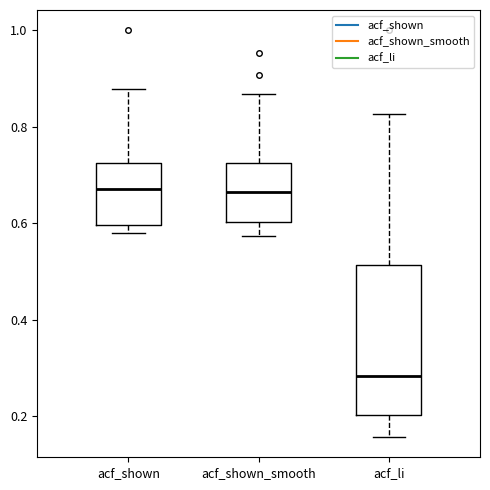

Where is the upper edge of the box for acf_shown_smooth on the y-axis? The values are not printed on the chart, so give them approximately, as read against the axis.

0.72